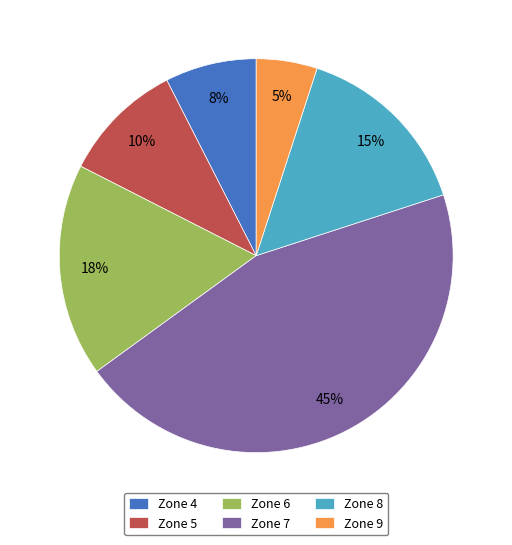

What is the smallest slice in the pie chart?

Zone 9